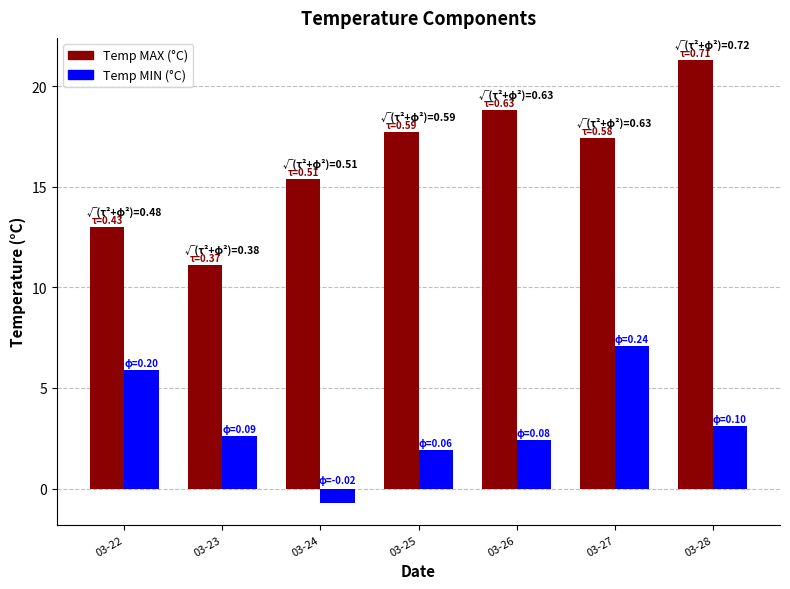

What are all the series names shown in the legend?

Temp MAX (°C), Temp MIN (°C)